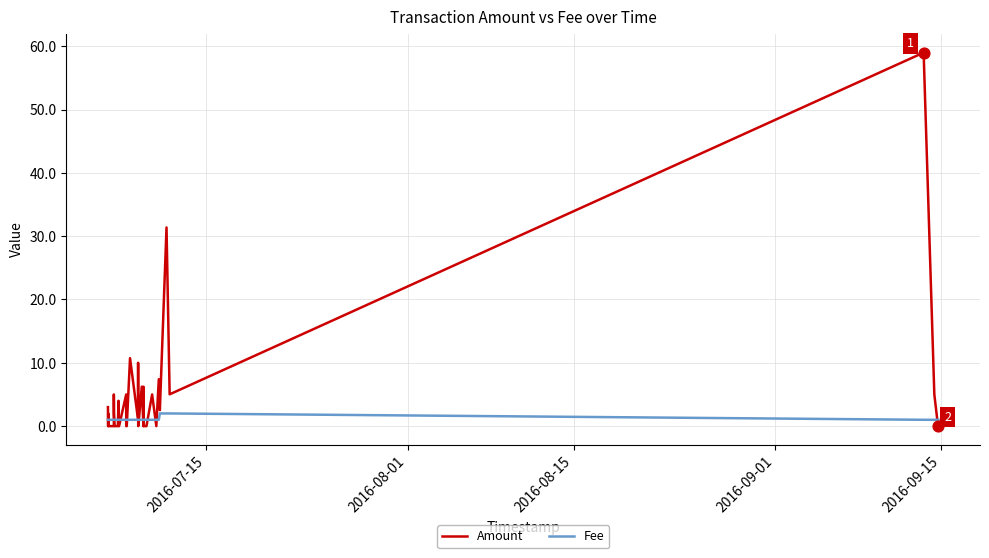

Which series contains the highest Y value?

Amount